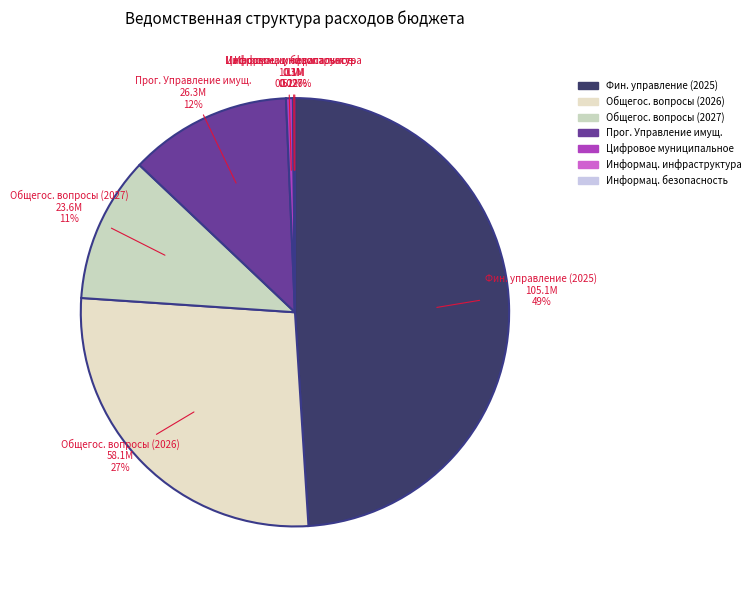

To the nearest percent, what is the difference between the largest and smallest slice percentages?

49%